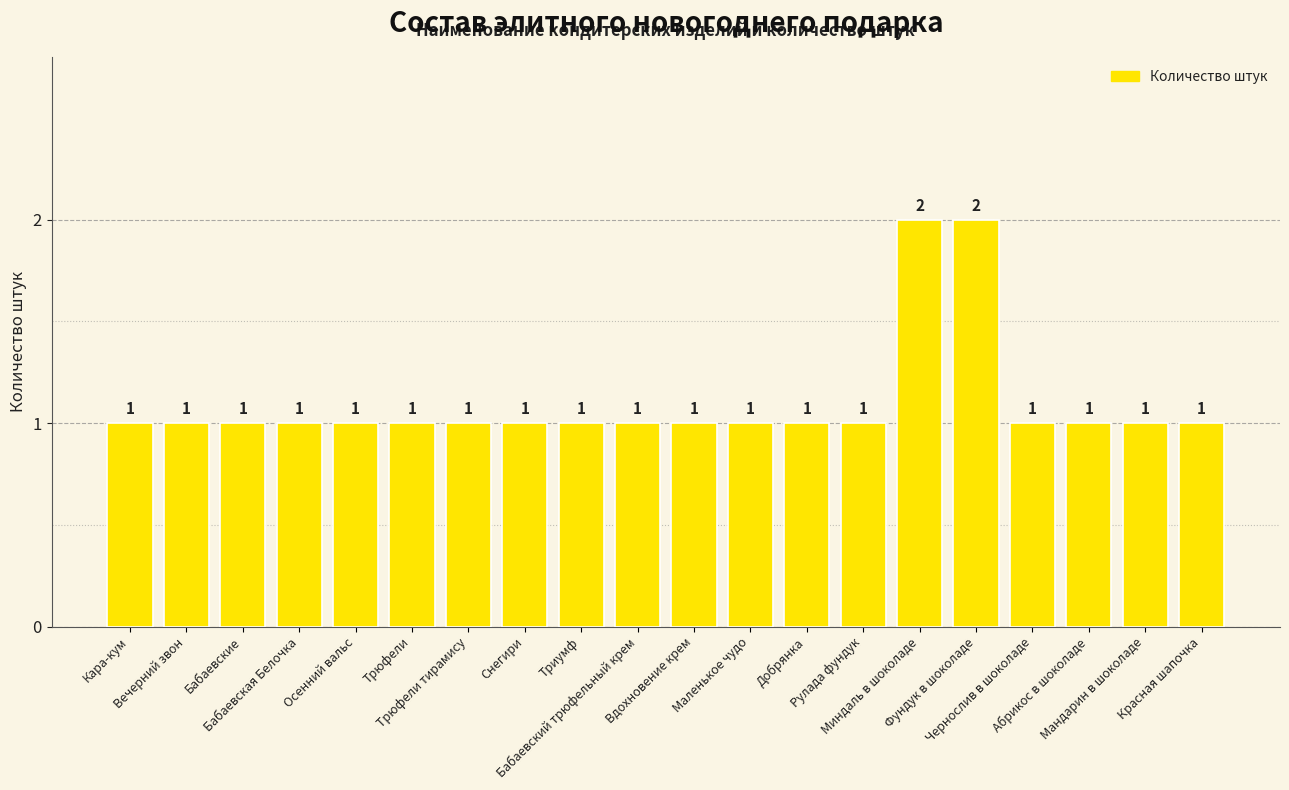

How many values are between 1 and 2?

20